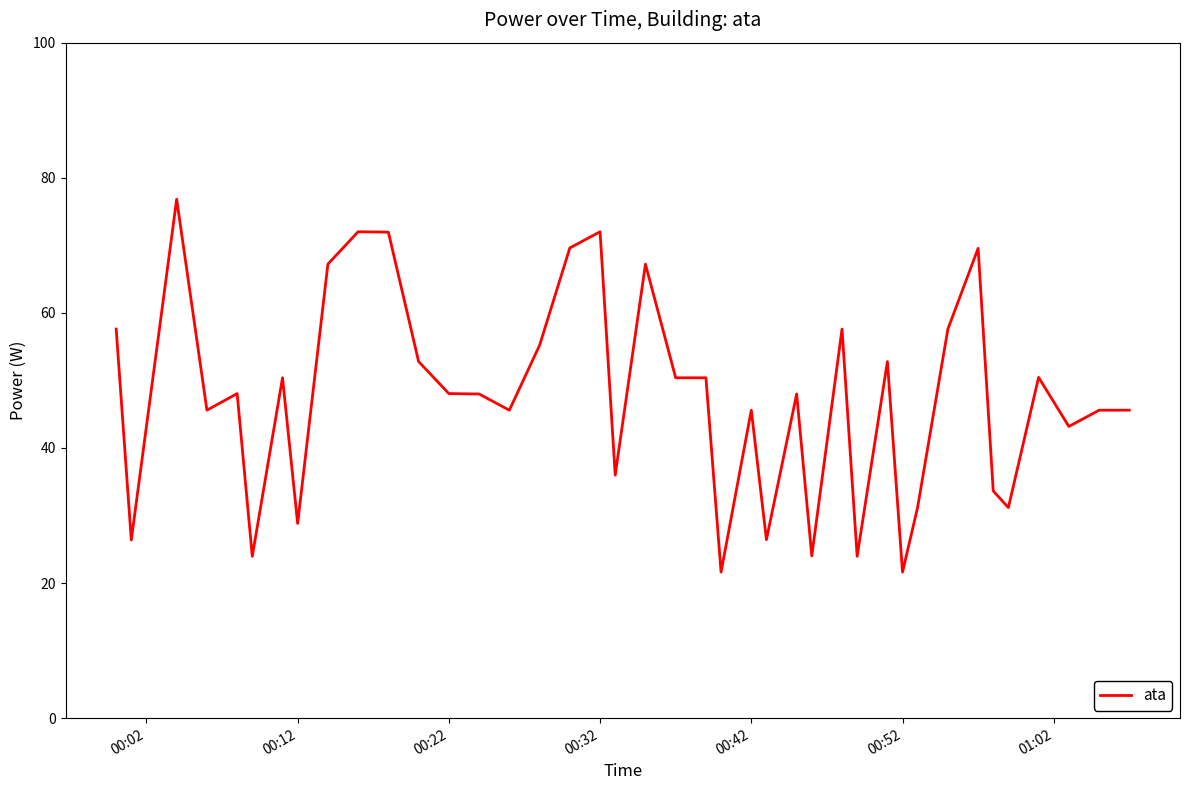

What is the greatest value displayed?

76.8